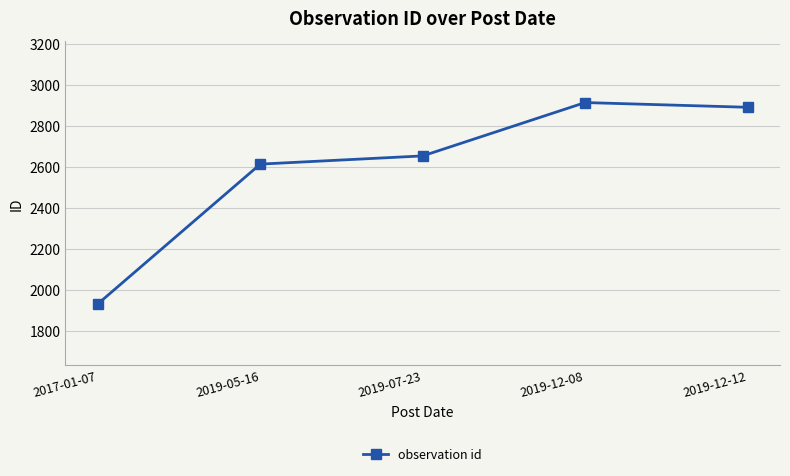

What is the approximate value at 2019-05-16, to the nearest 100?

2600